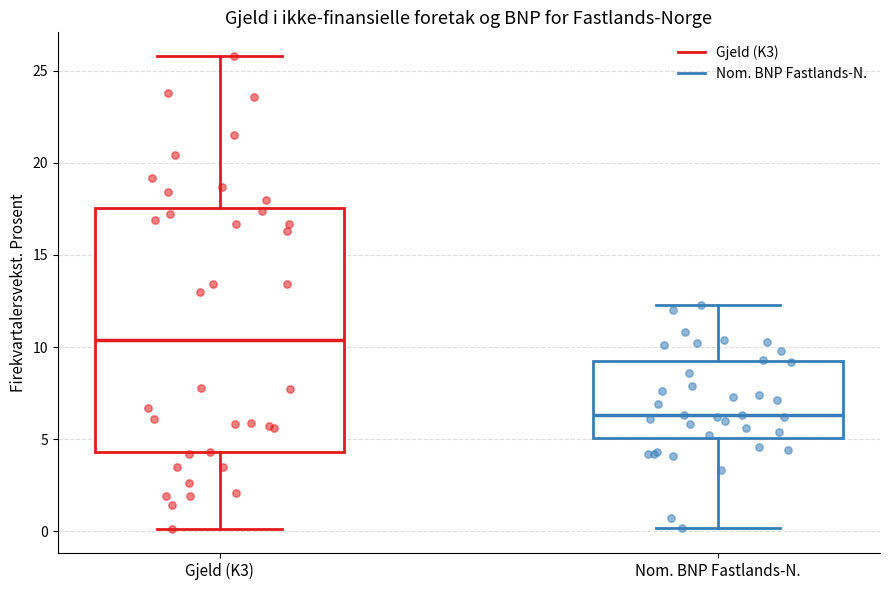

Reading left to right, transcribe this box plot: for each box, give where its median line is, the range the box spans, and where its two whiskers end, as read against the y-axis. The values are not printed on the chart, so give them approximately, as read against the axis.

Gjeld (K3): median 10.5, box 4.5 to 17.5, whiskers 0.0 to 26.0
Nom. BNP Fastlands-N.: median 6.5, box 5.0 to 9.0, whiskers 0.0 to 12.5